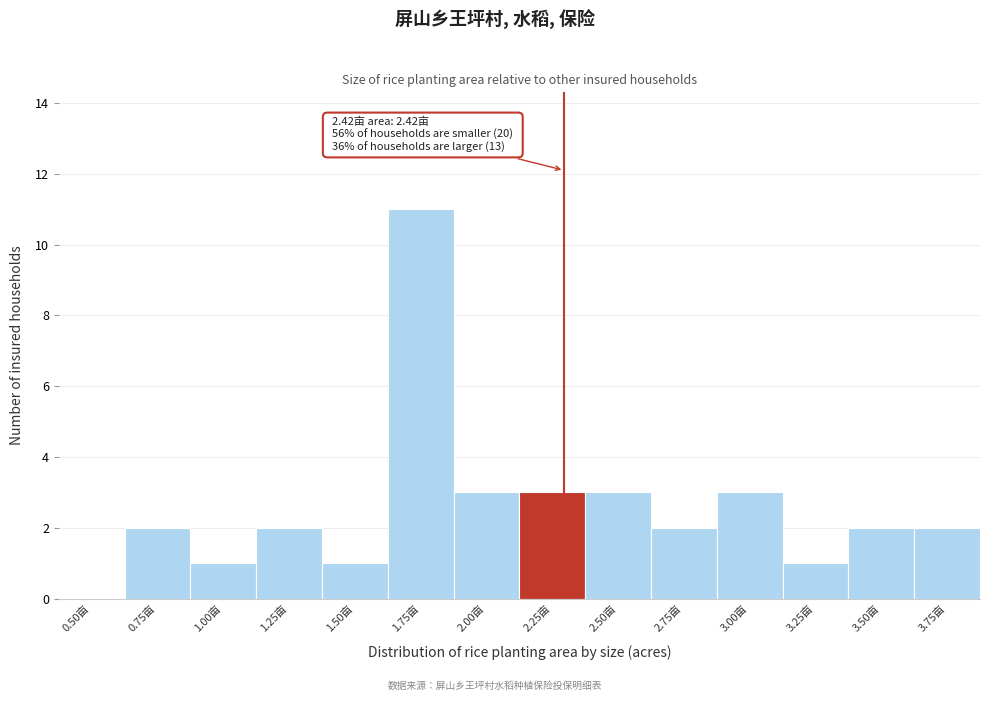

Reading left to right, extract all data points from this chart.

0.50亩=0	0.75亩=2	1.00亩=1	1.25亩=2	1.50亩=1	1.75亩=11	2.00亩=3	2.25亩=3	2.50亩=3	2.75亩=2	3.00亩=3	3.25亩=1	3.50亩=2	3.75亩=2